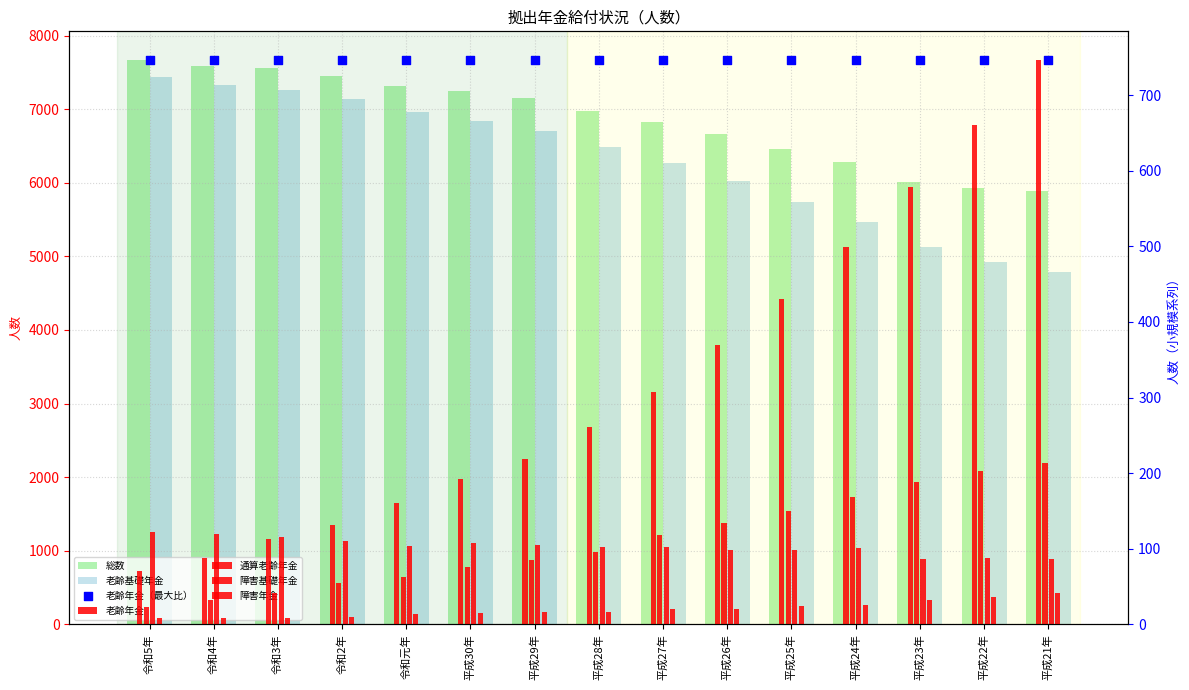

Which series has the largest Y range (max minus min)?

老齢基礎年金